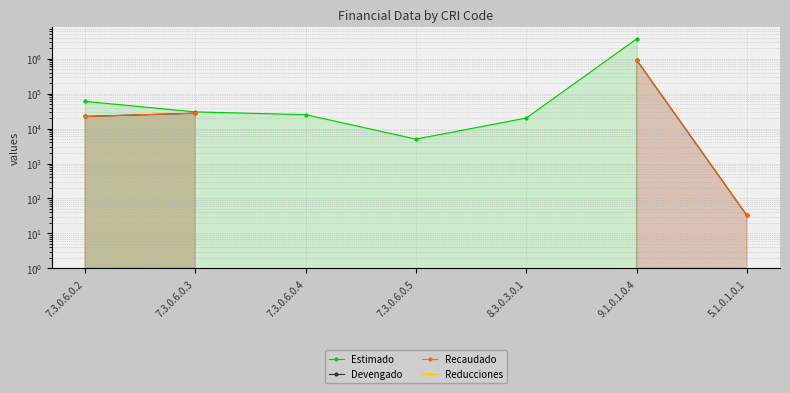

True or false: Devengado has a value of 11552.3 at 7.3.0.6.0.3.

False